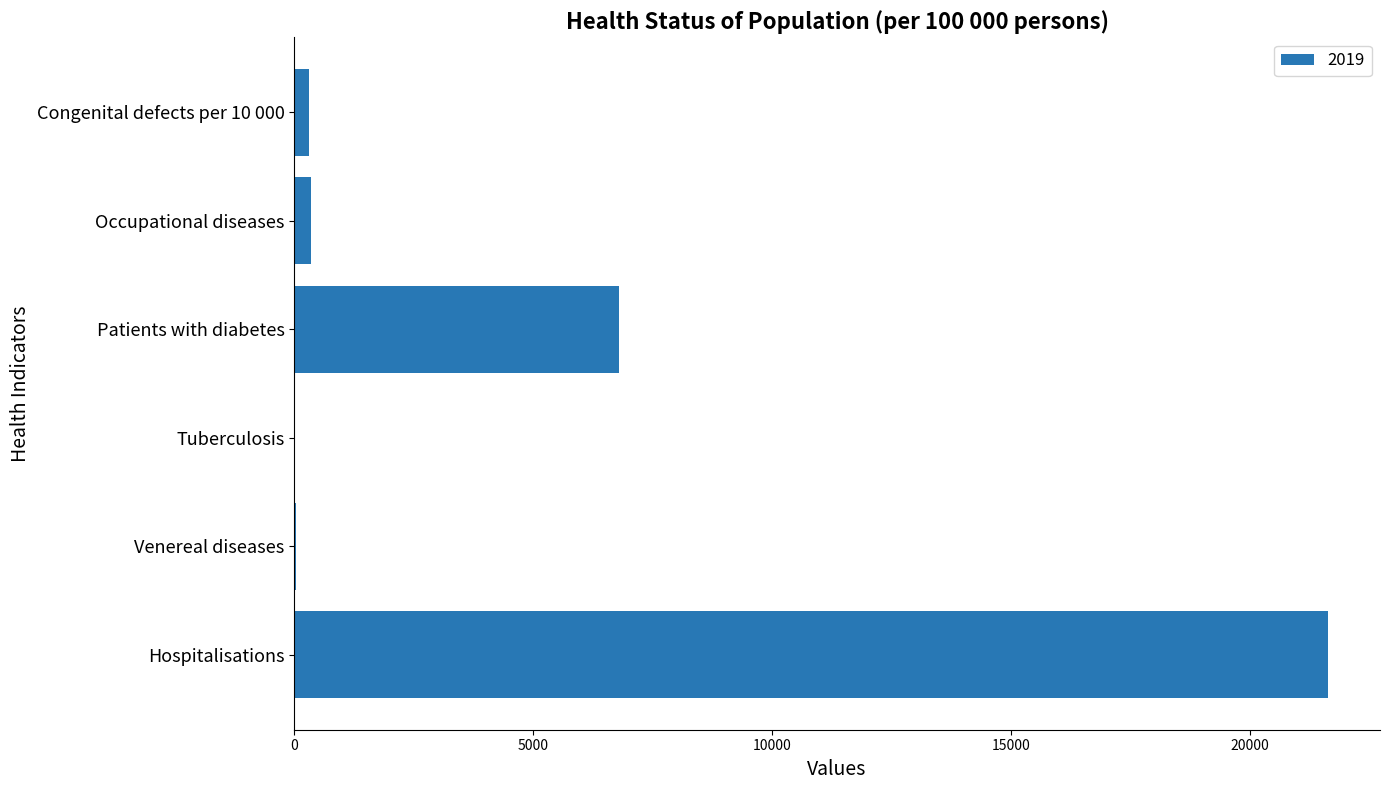

At which label is the value closest to 10823?

Patients with diabetes